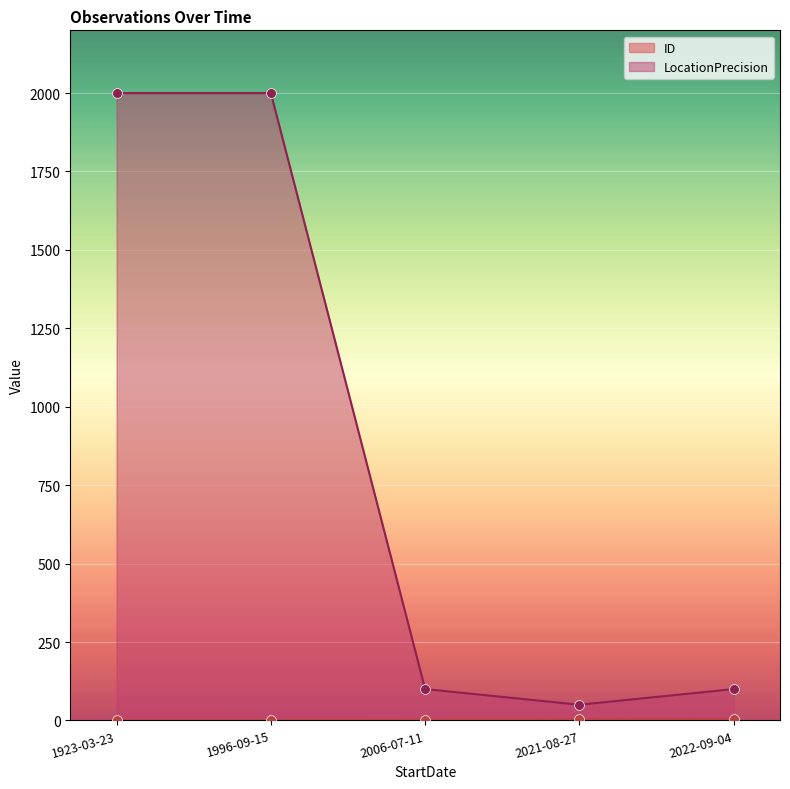

Is the value of ID at 2022-09-04 greater than the value of LocationPrecision at 2022-09-04?

No